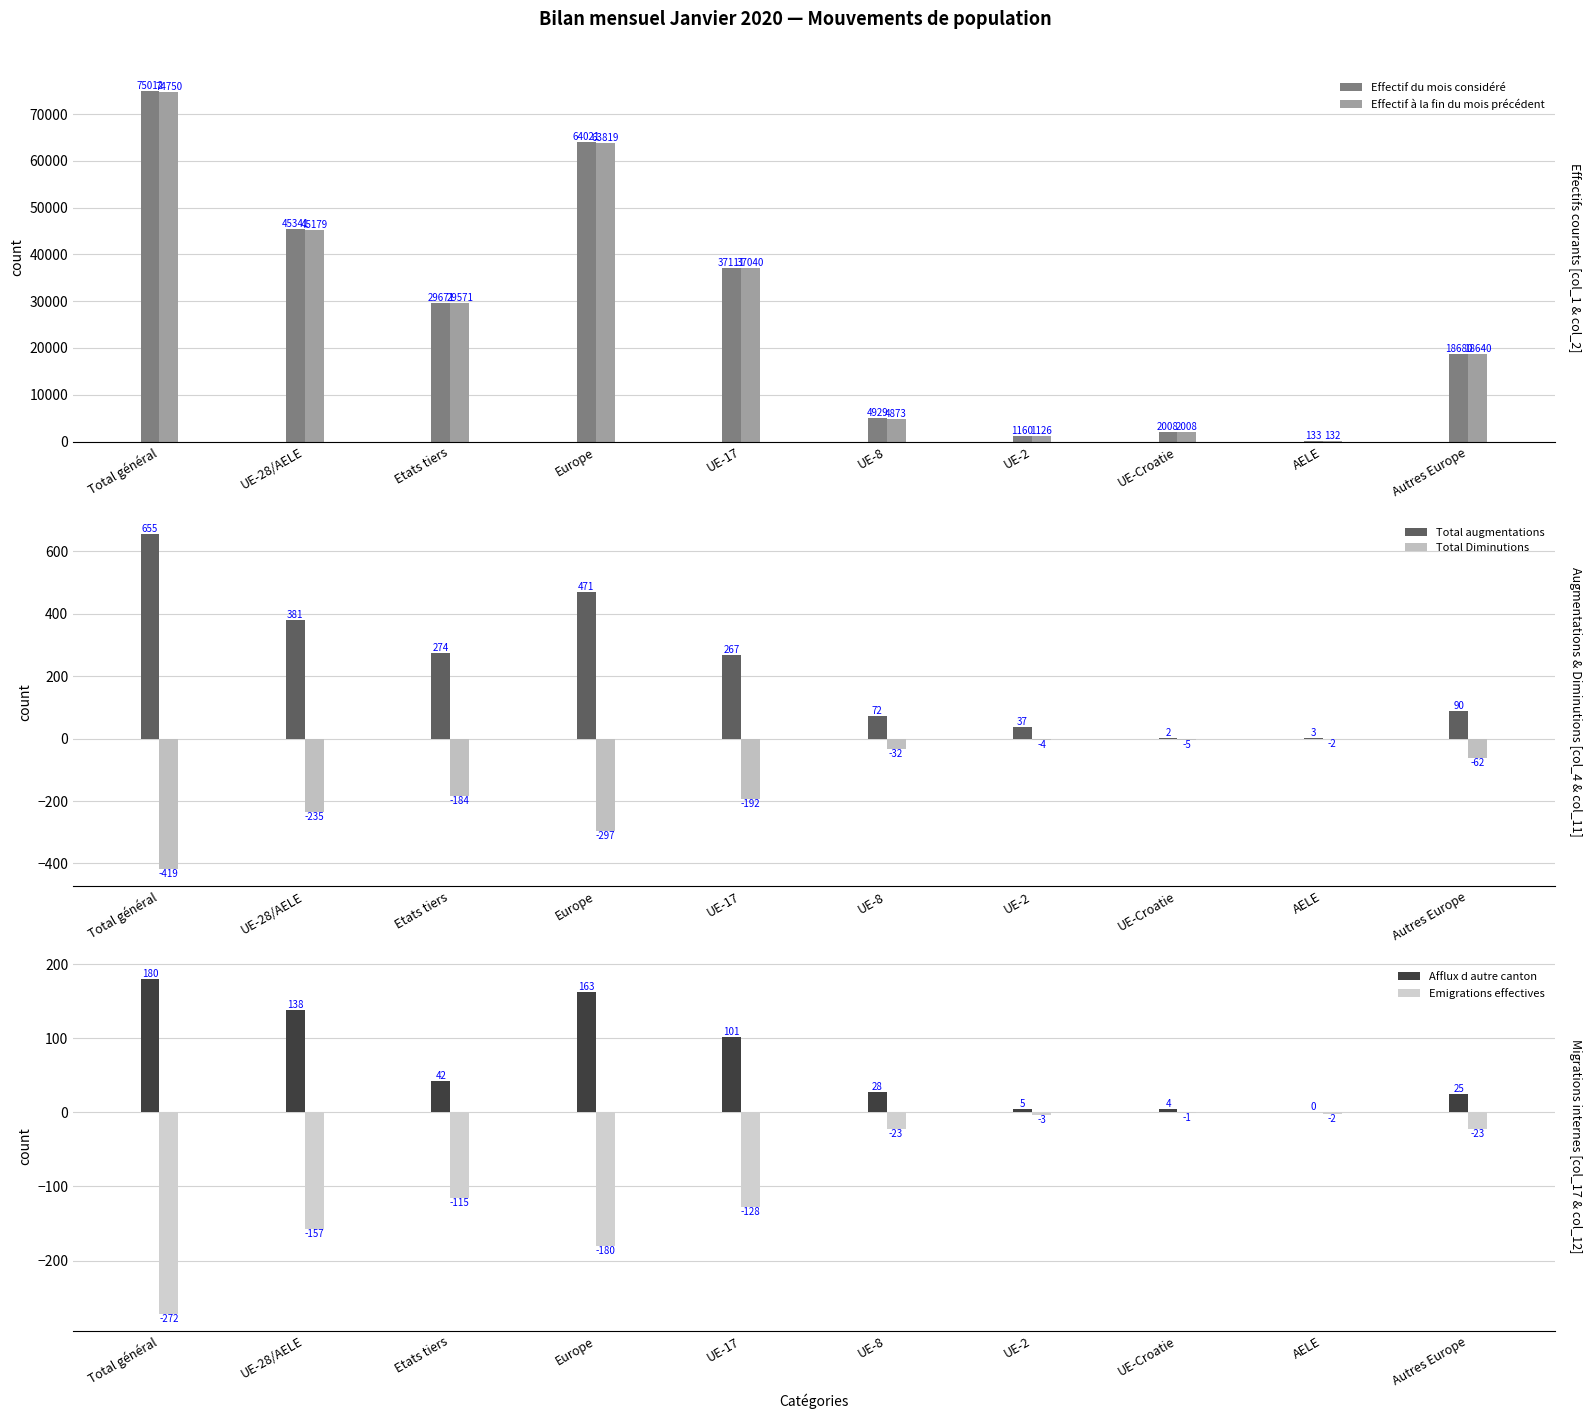

True or false: Effectif à la fin du mois précédent has a value of 2763 at UE-Croatie.

False